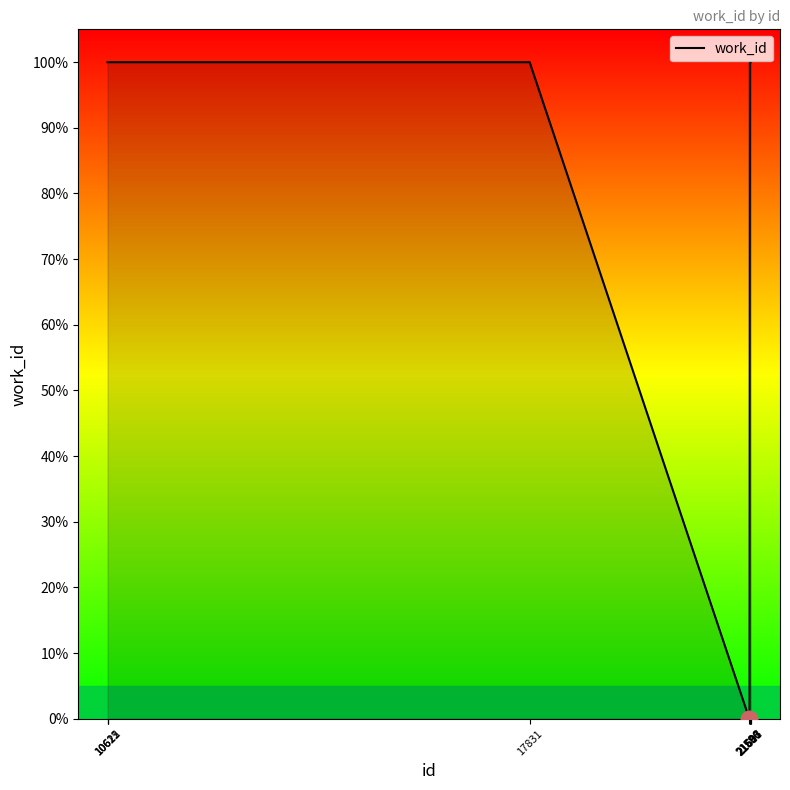

What is the sum of all values?

800